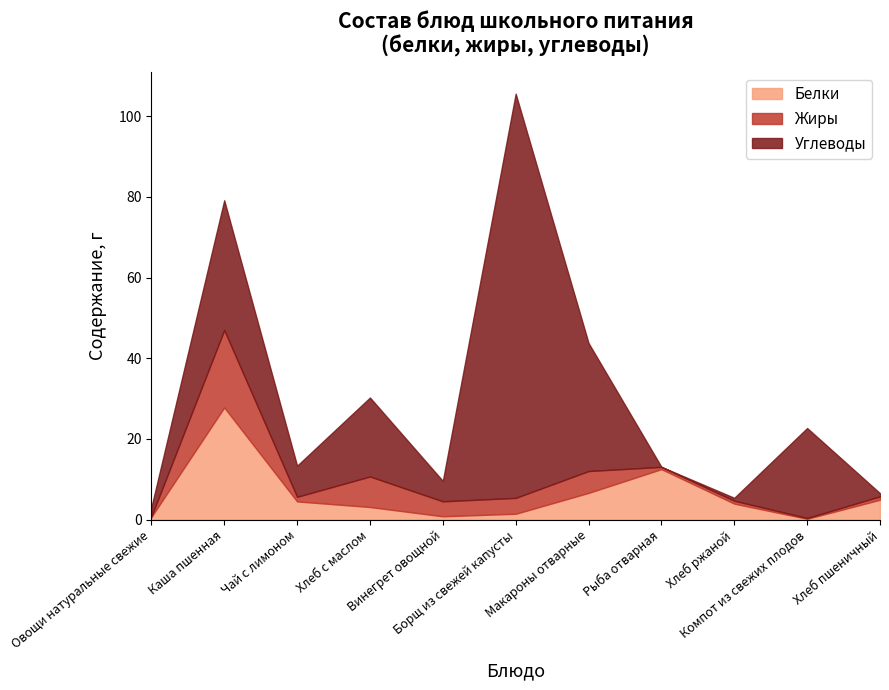

What are all the series names shown in the legend?

Белки, Жиры, Углеводы